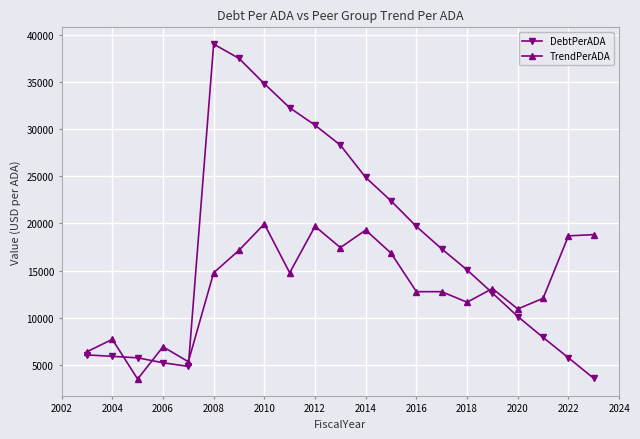

How many values in the DebtPerADA series exceed 15061?

11